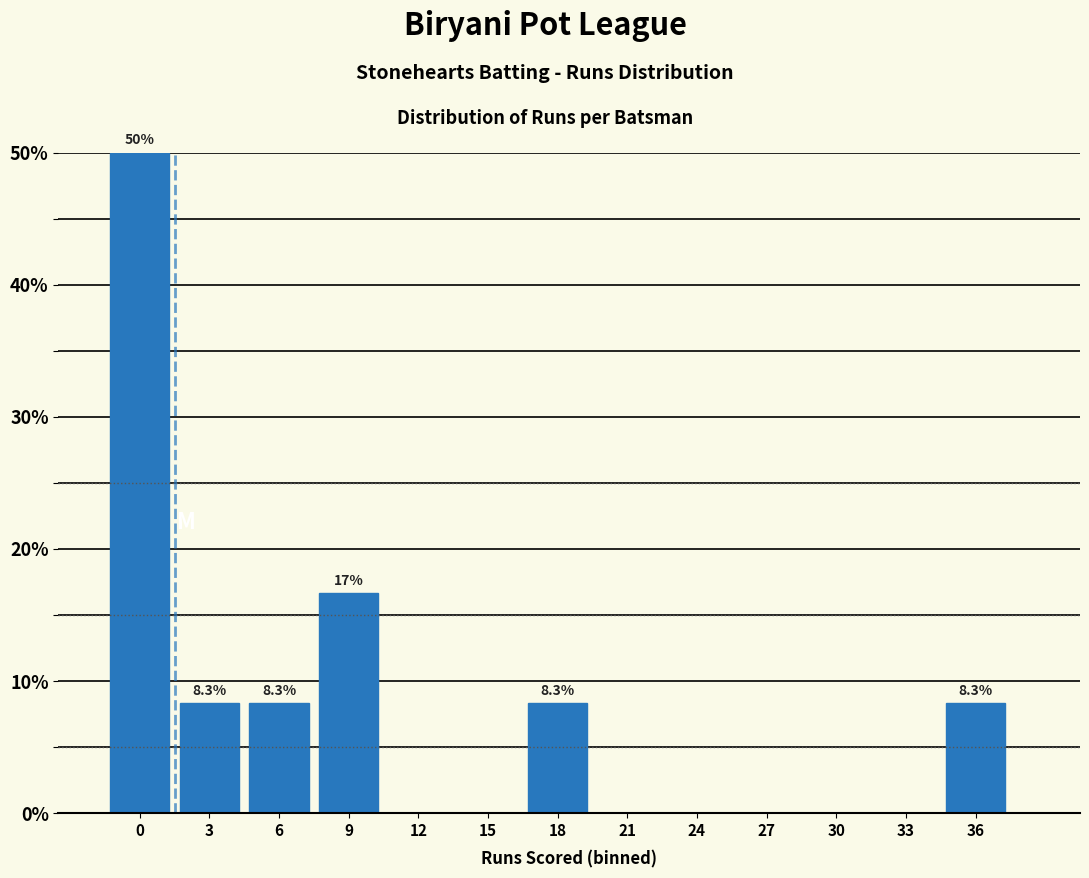

Reading right to left, what are all the values shown in this chart?

36=8.3	33=0.0	30=0.0	27=0.0	24=0.0	21=0.0	18=8.3	15=0.0	12=0.0	9=16.7	6=8.3	3=8.3	0=50.0